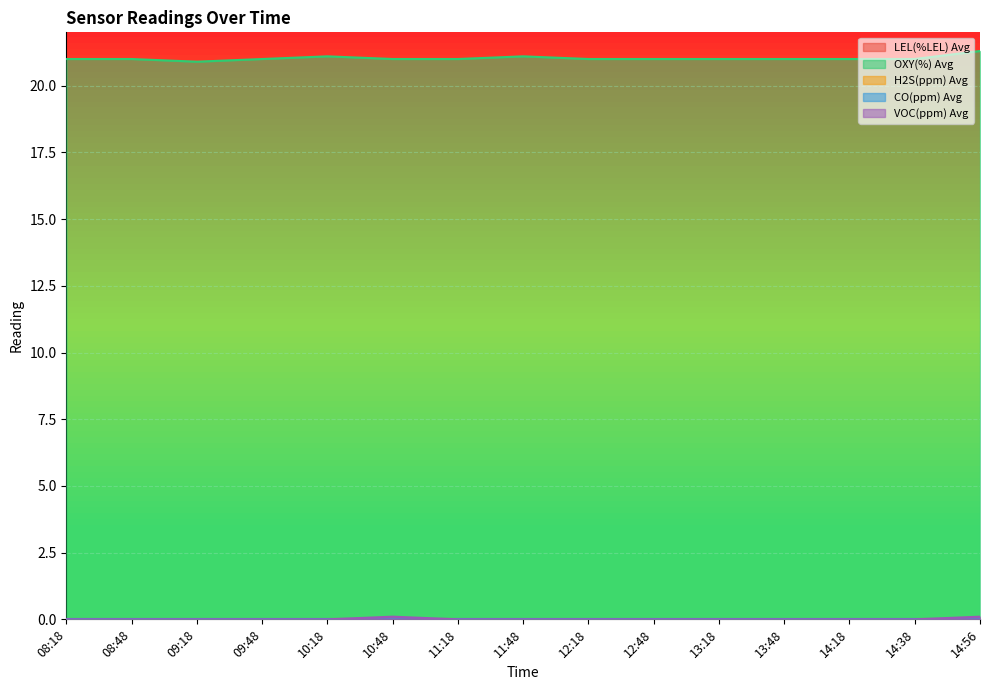

Is the value of VOC(ppm) Avg at 12:48 greater than the value of LEL(%LEL) Avg at 14:18?

No